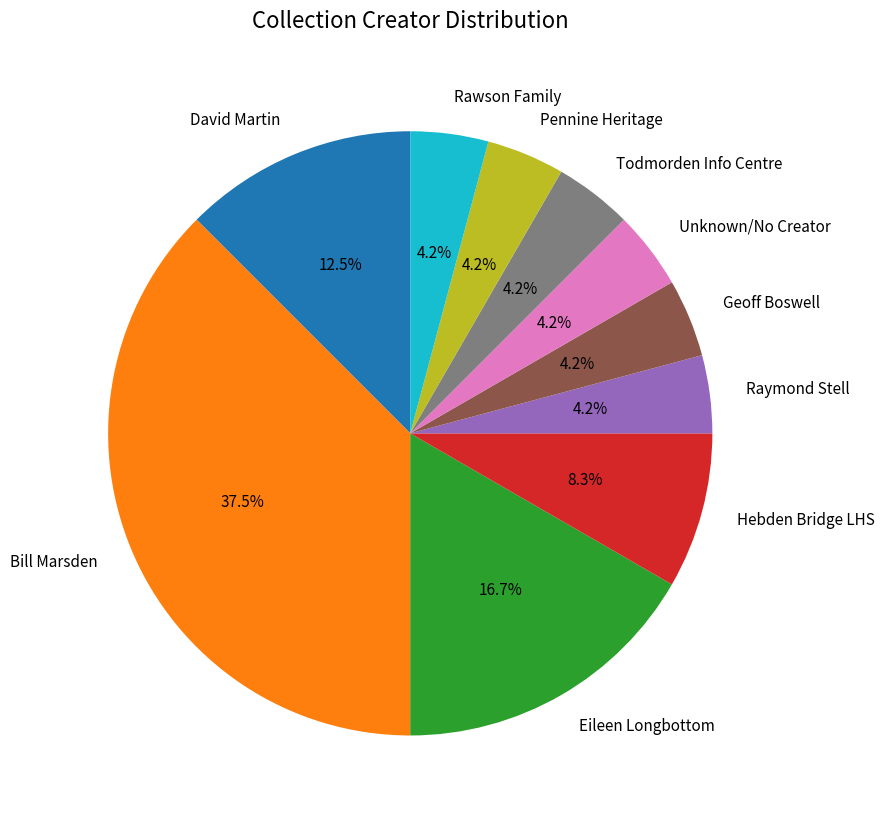

What is the largest slice in the pie chart?

Bill Marsden